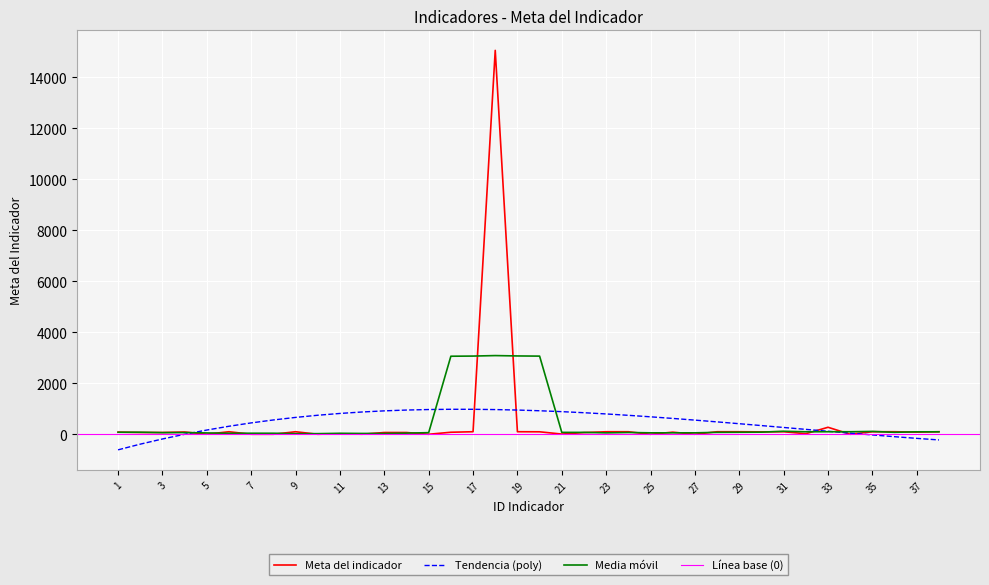

Rank the categories by value from lowest to highest.

25, 10, 34, 7, 15, 8, 27, 12, 5, 21, 11, 32, 22, 13, 14, 3, 2, 16, 26, 37, 1, 4, 30, 20, 6, 9, 17, 19, 23, 24, 28, 29, 31, 35, 36, 38, 33, 18